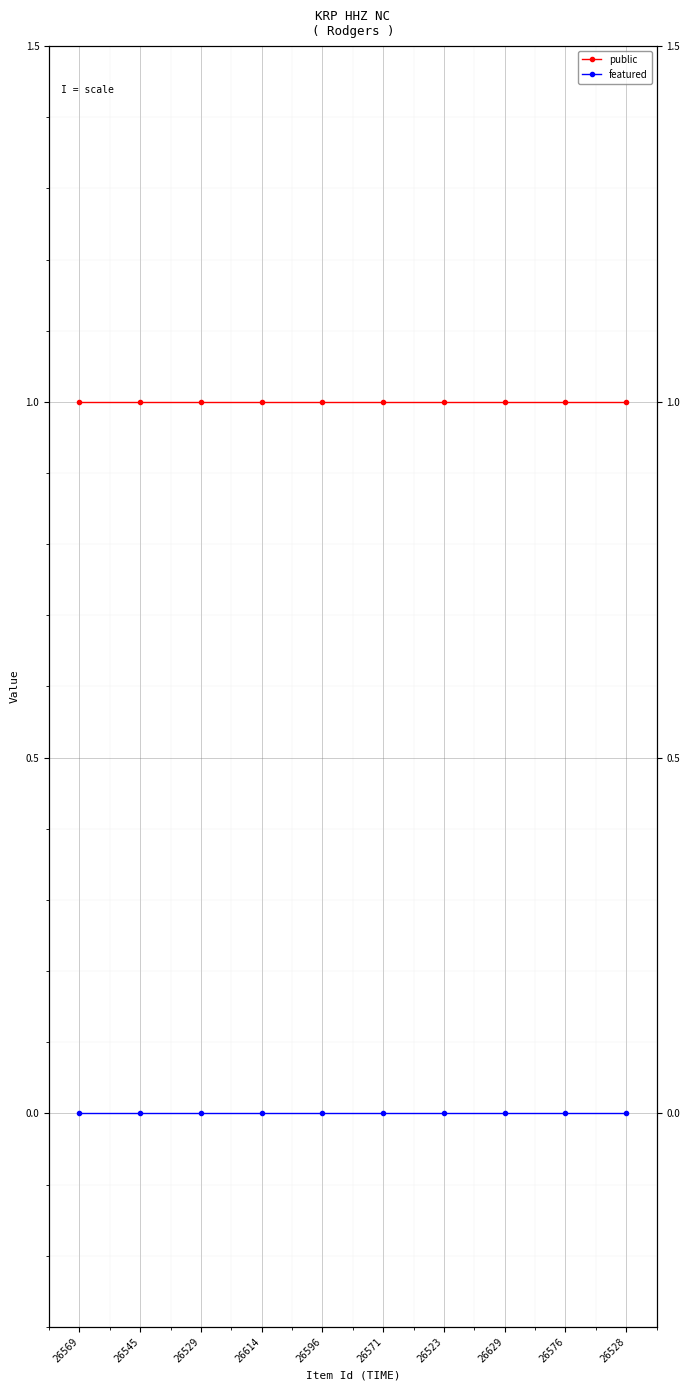

The value of public at 26569 is 1. True or false?

True